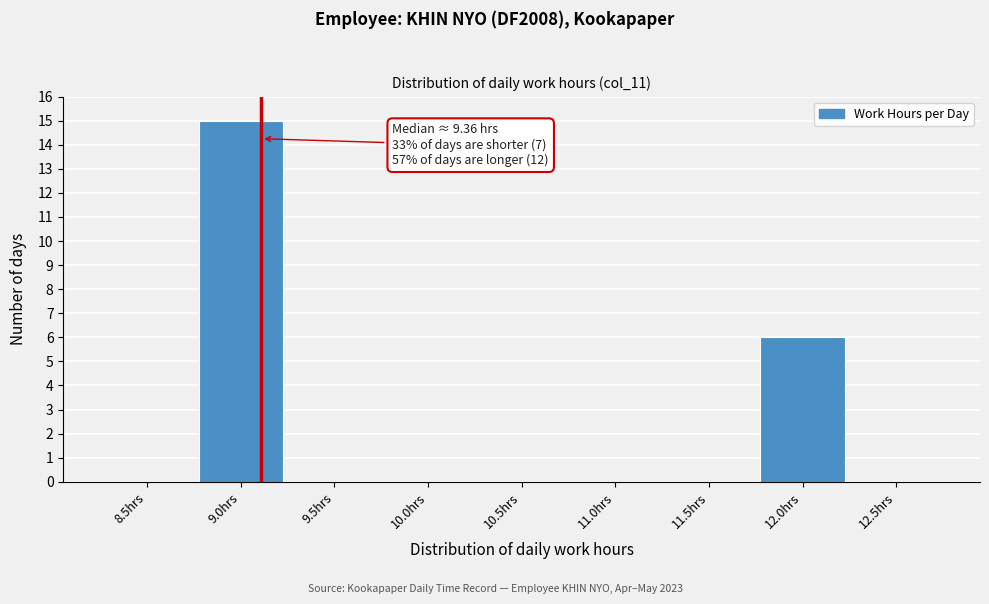

Reading right to left, extract all data points from this chart.

12.5hrs=0	12.0hrs=6	11.5hrs=0	11.0hrs=0	10.5hrs=0	10.0hrs=0	9.5hrs=0	9.0hrs=15	8.5hrs=0